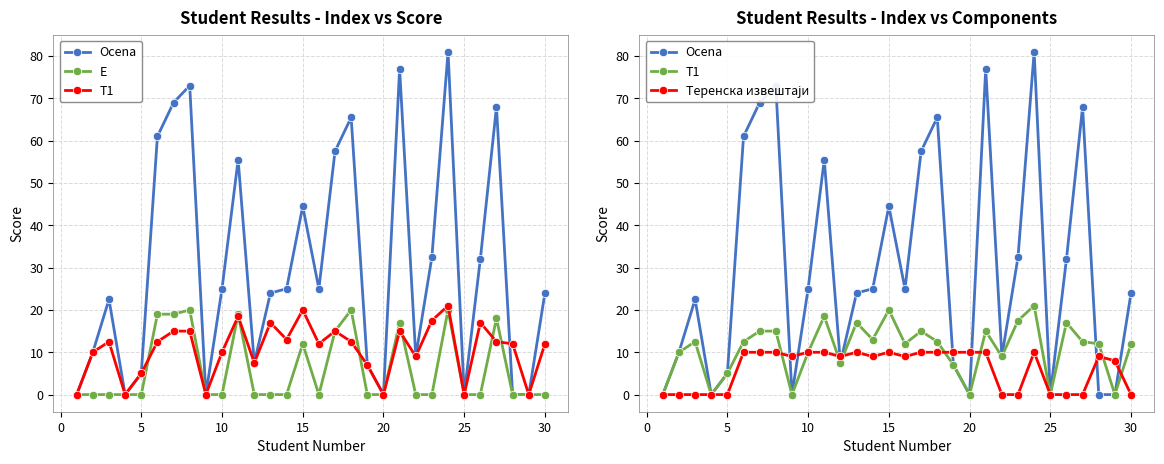

How many lines are shown in the chart?

4